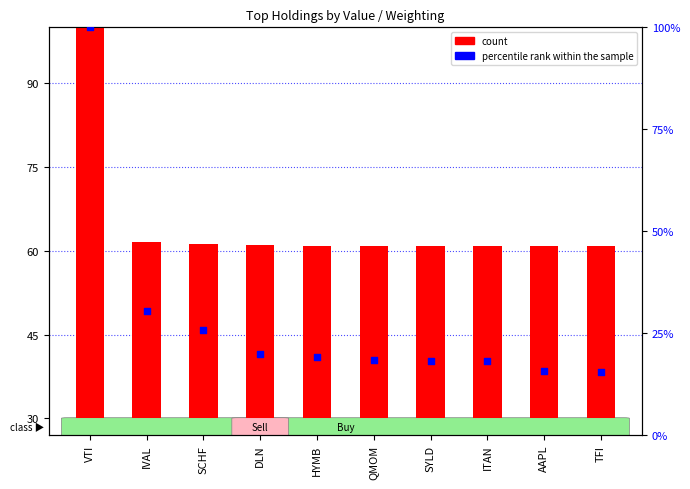

Is the value of count at TFI greater than the value of percentile rank within the sample at VTI?

No